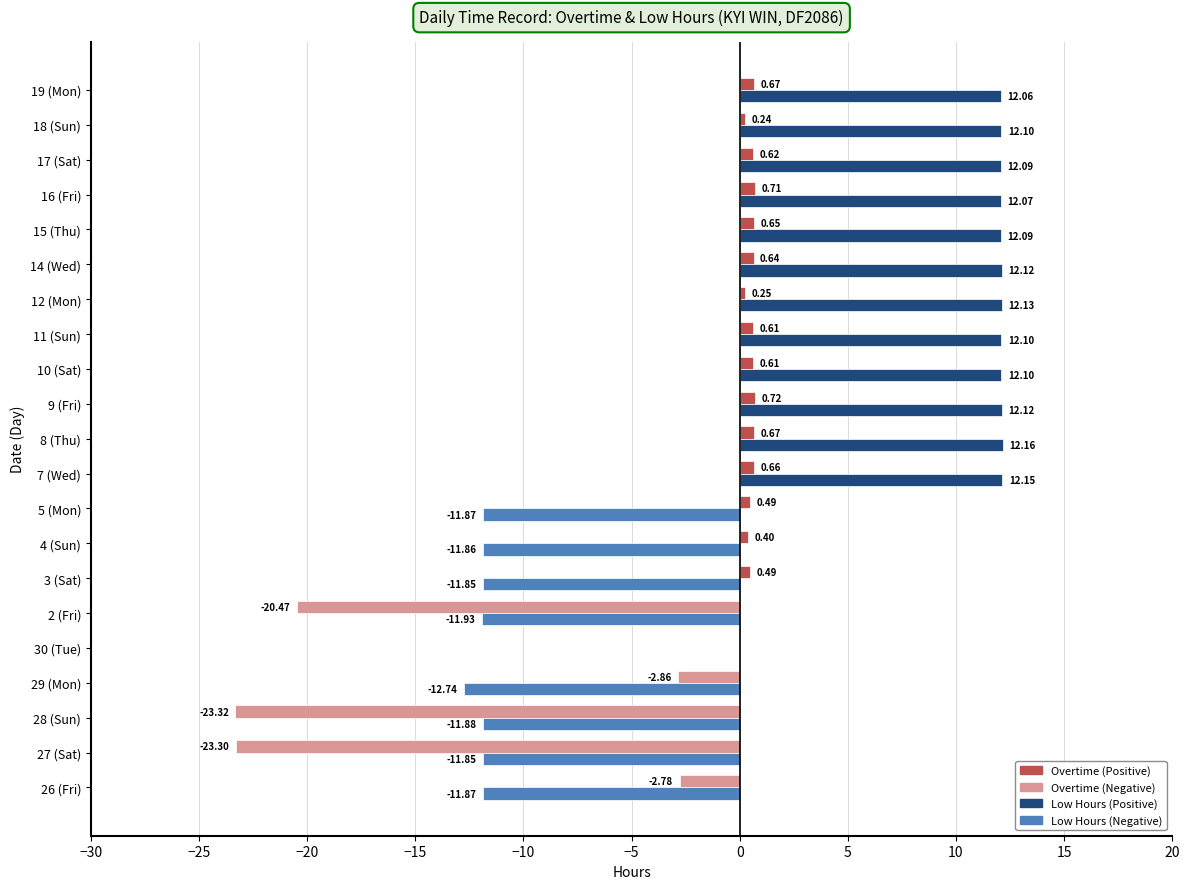

At which category is the sum across all series the highest?

9 (Fri)